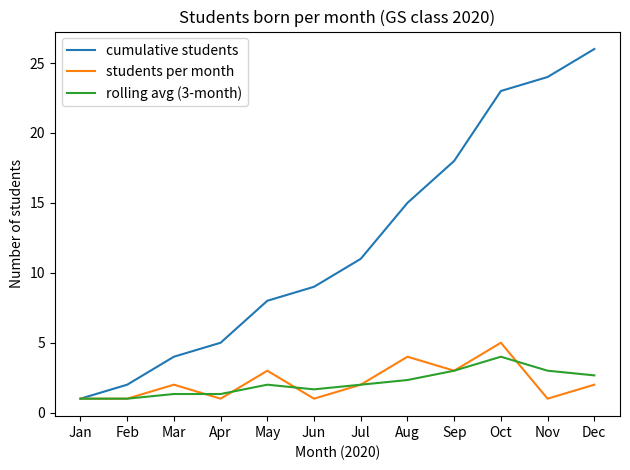

The students per month series shows 3.0 at Sep. True or false?

True